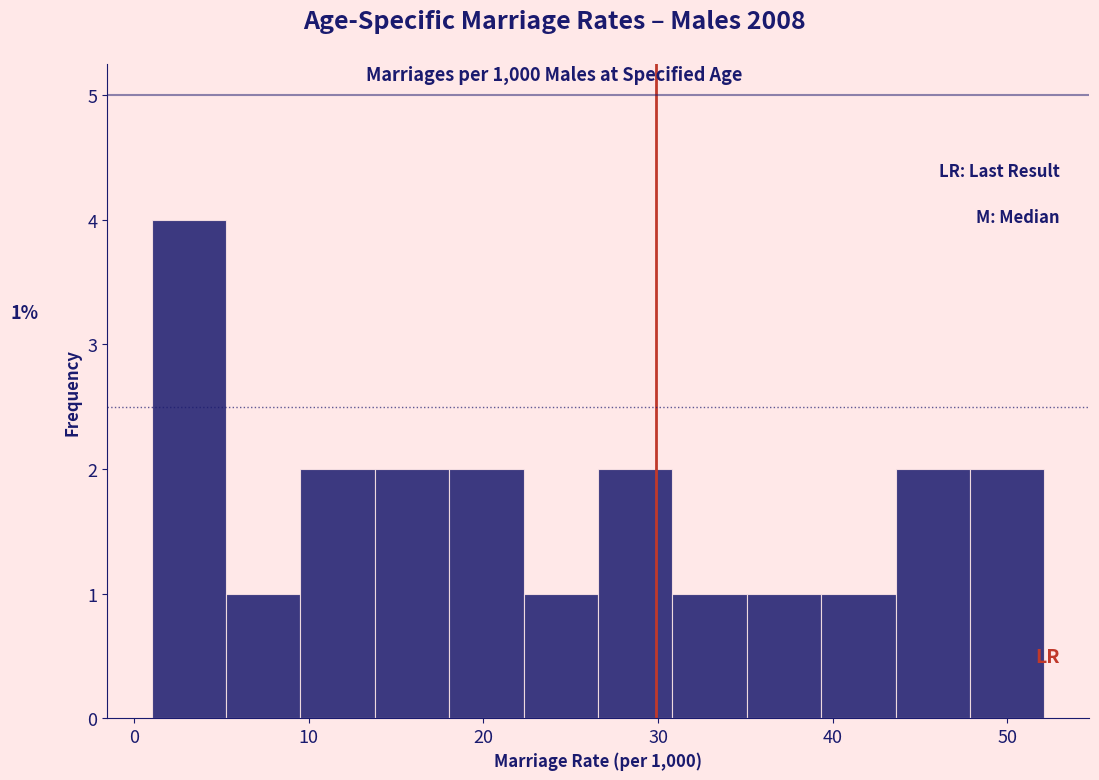

Over which range of the x-axis is the bar tallest?

1 to 5